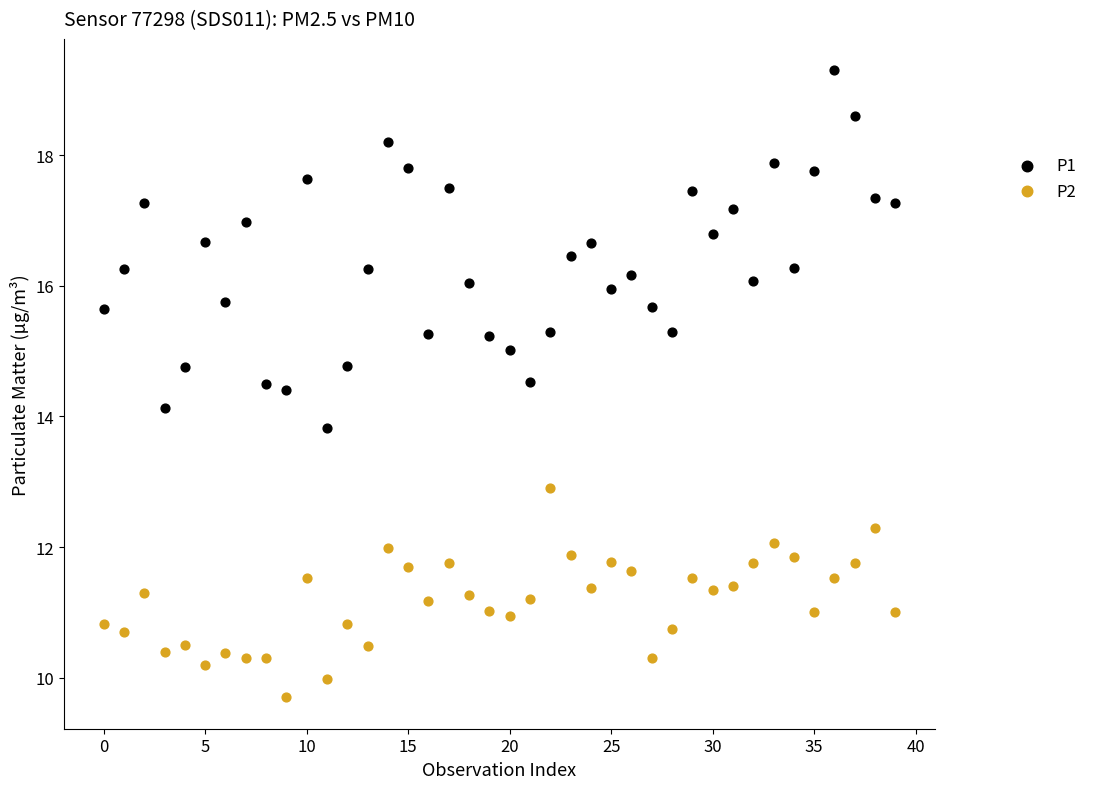

Which series contains the highest Y value?

P1